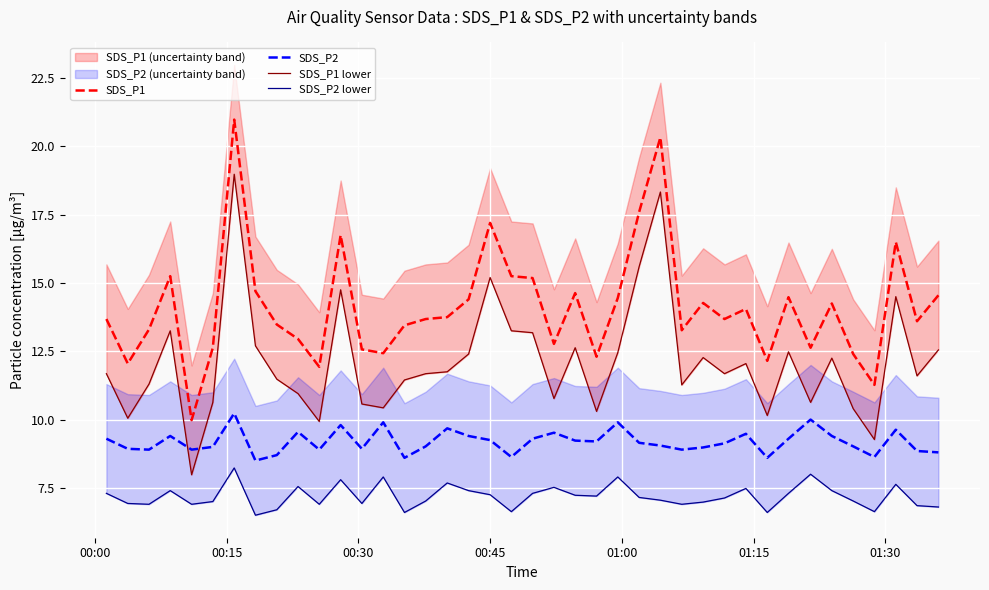

True or false: SDS_P2 and SDS_P1 intersect in this chart.

False